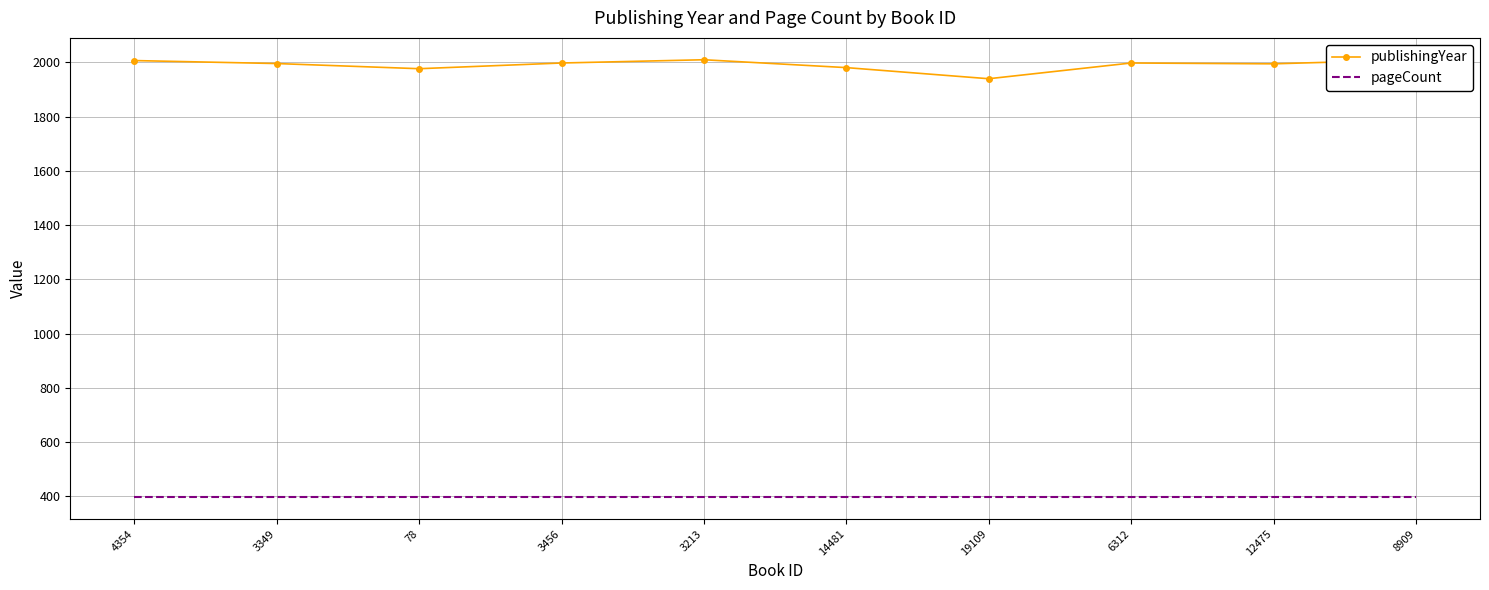

What is the difference between the maximum and minimum values in the publishingYear series?

70